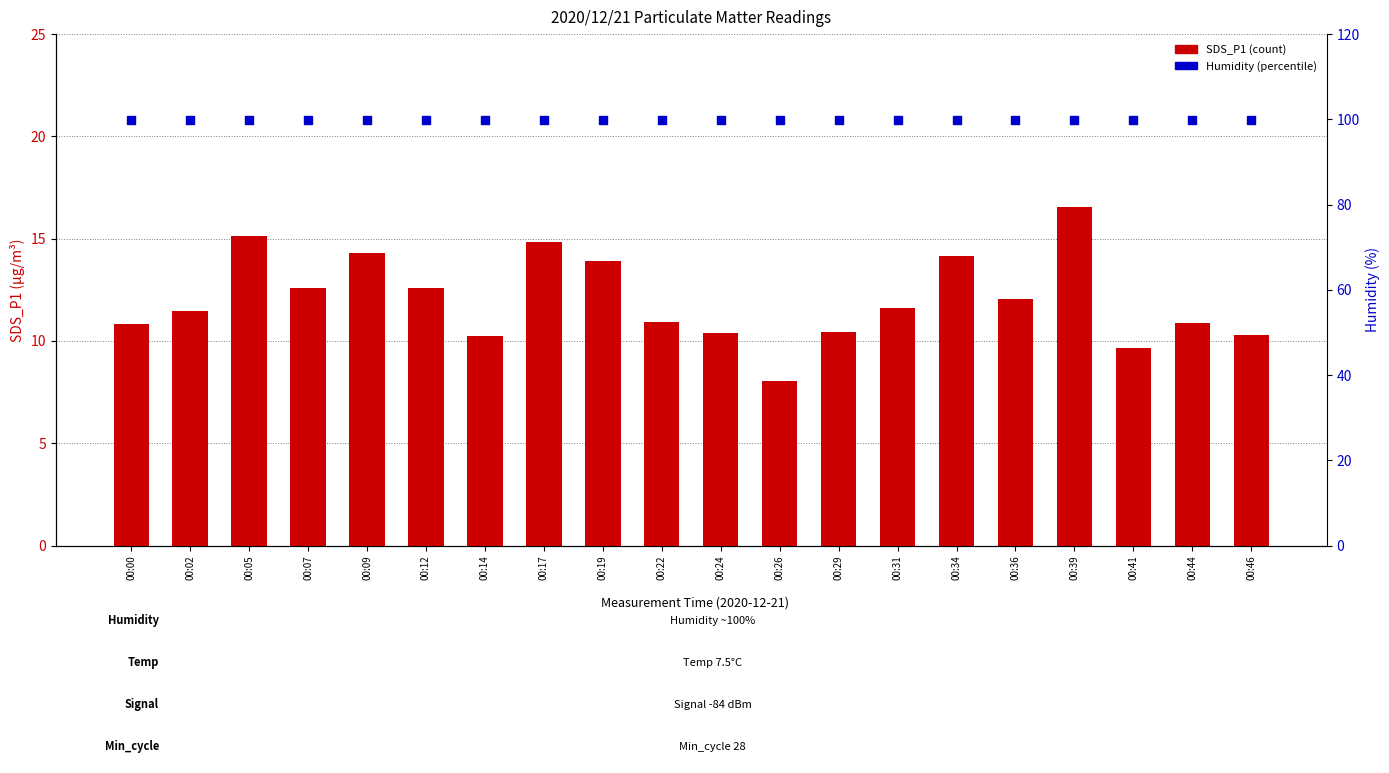

Which series has the widest spread of Y values?

SDS_P1